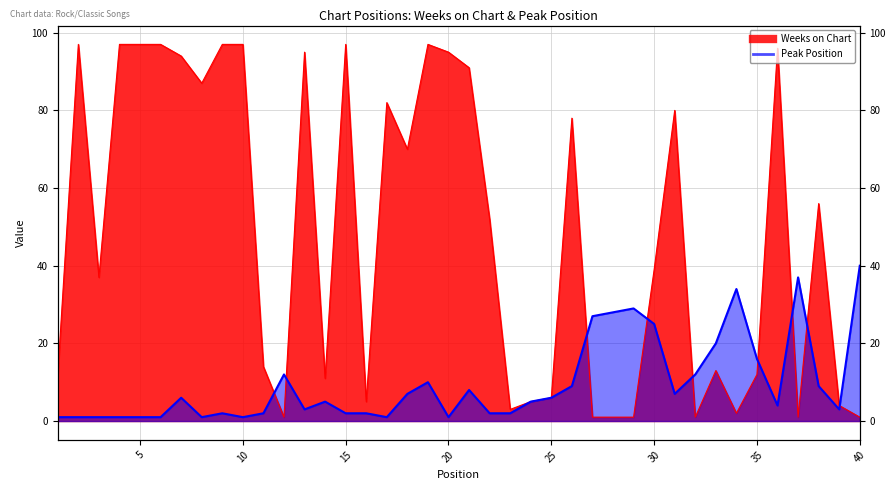

Between which two adjacent categories do Peak Position and Weeks on Chart first intersect?

11 and 12